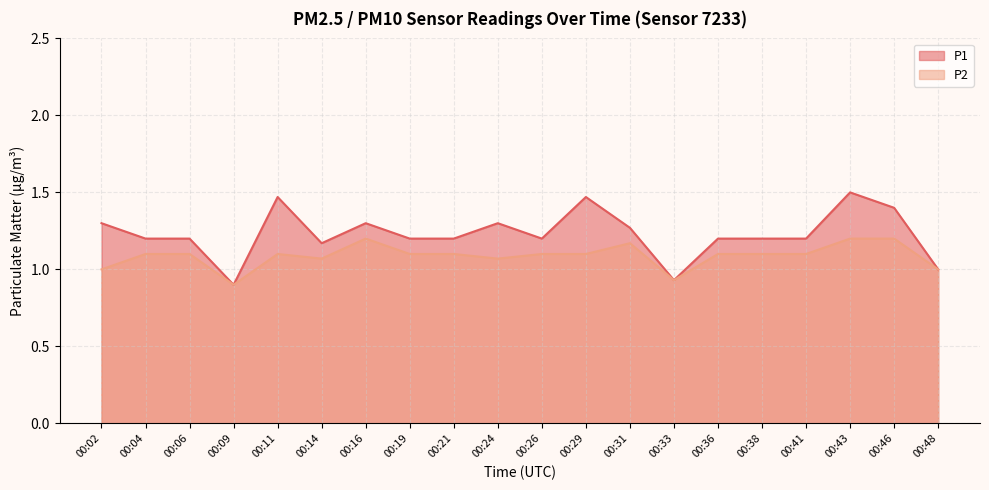

The value of P2 at 00:16 is 1.2. True or false?

True